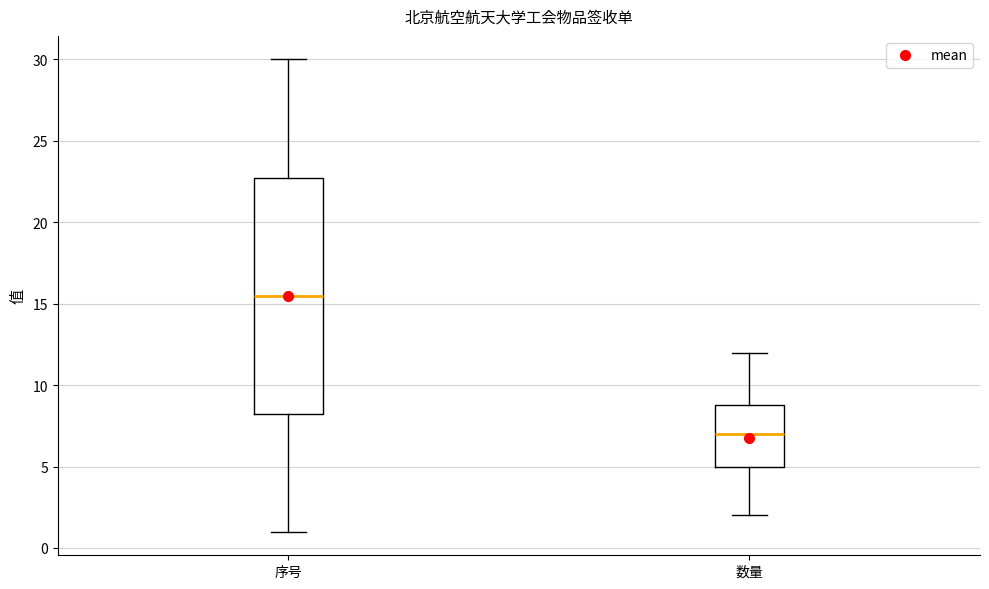

Comparing the boxes themselves (not the whiskers), which one is the tallest?

序号